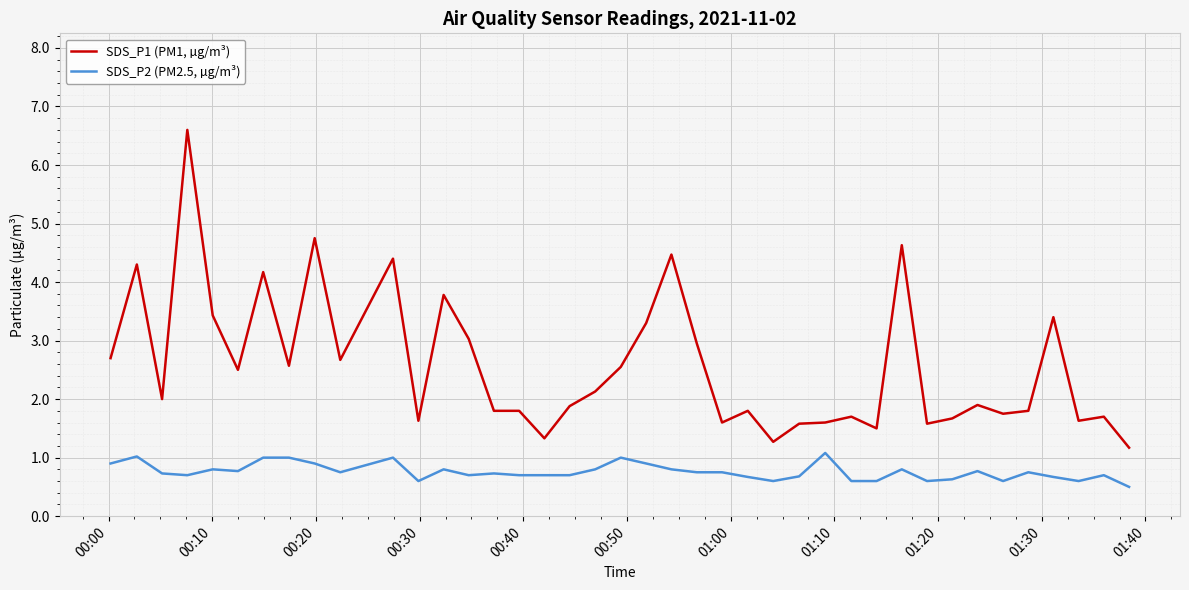

What is the smallest value displayed?

0.5